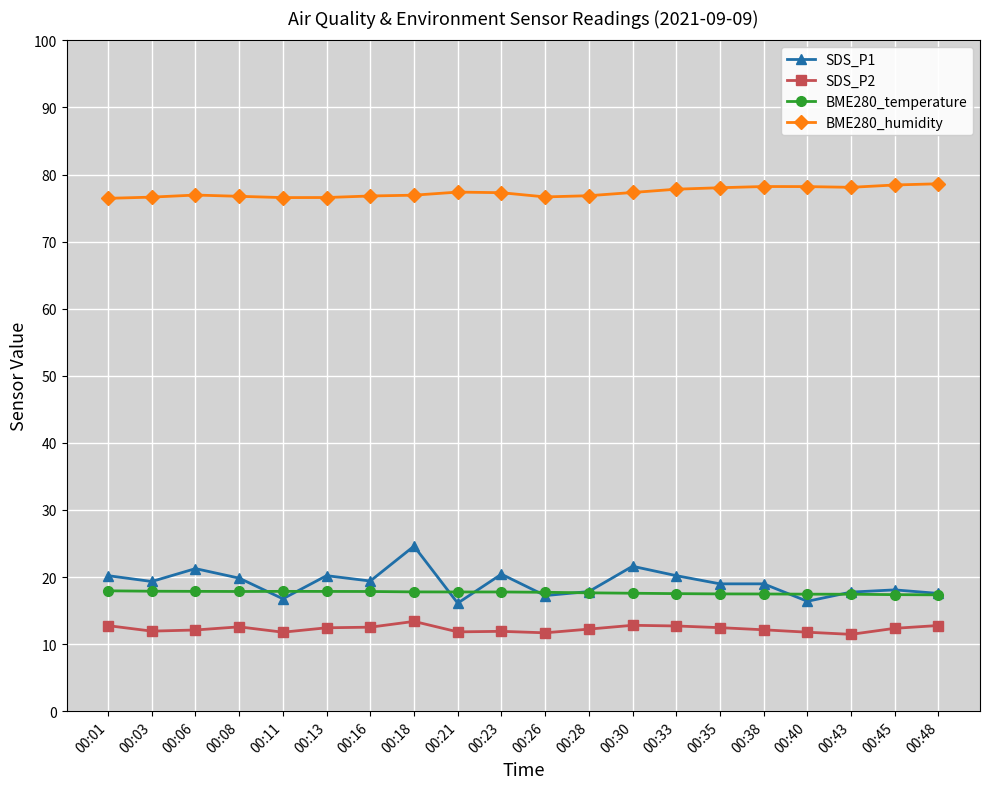

Is the value of BME280_temperature at 00:11 greater than the value of BME280_humidity at 00:33?

No